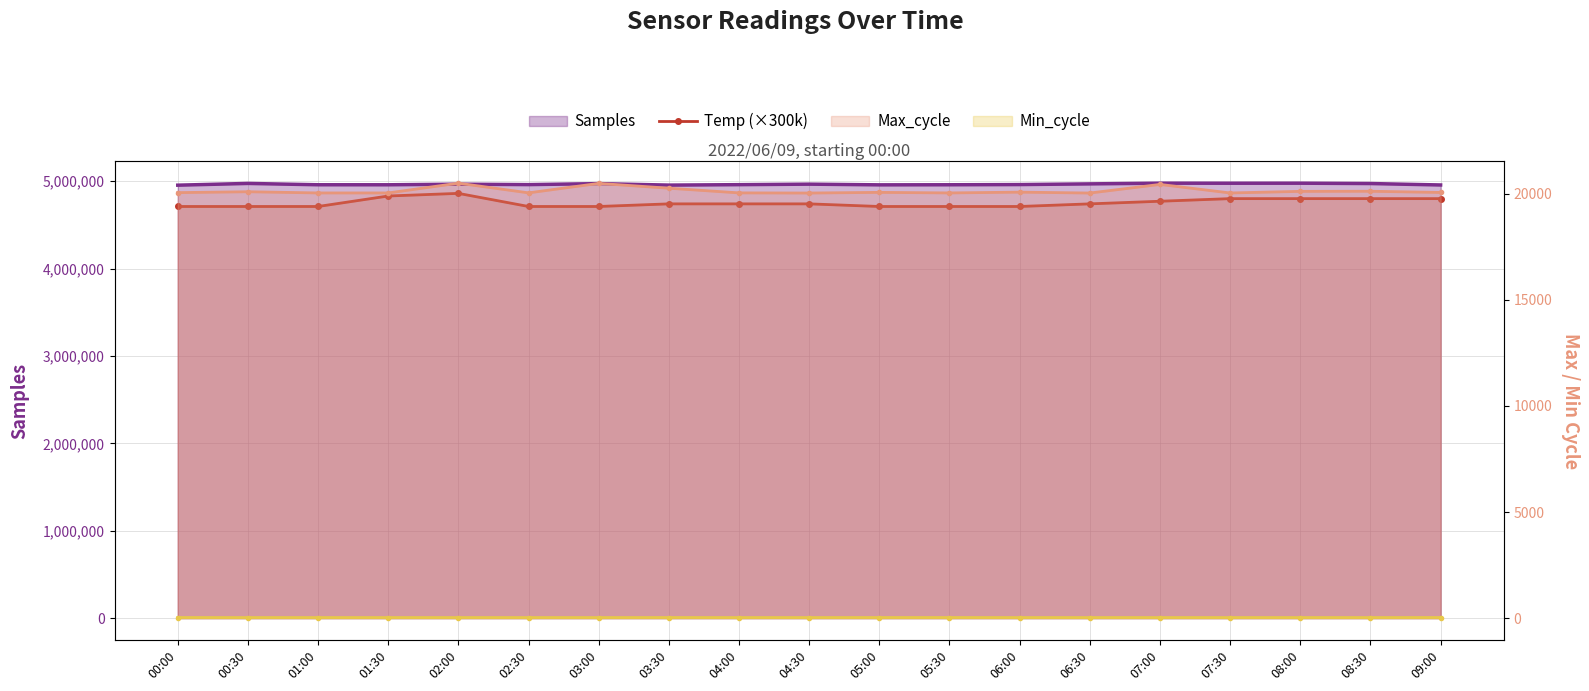

How many values are between 4710000 and 4800000?

17